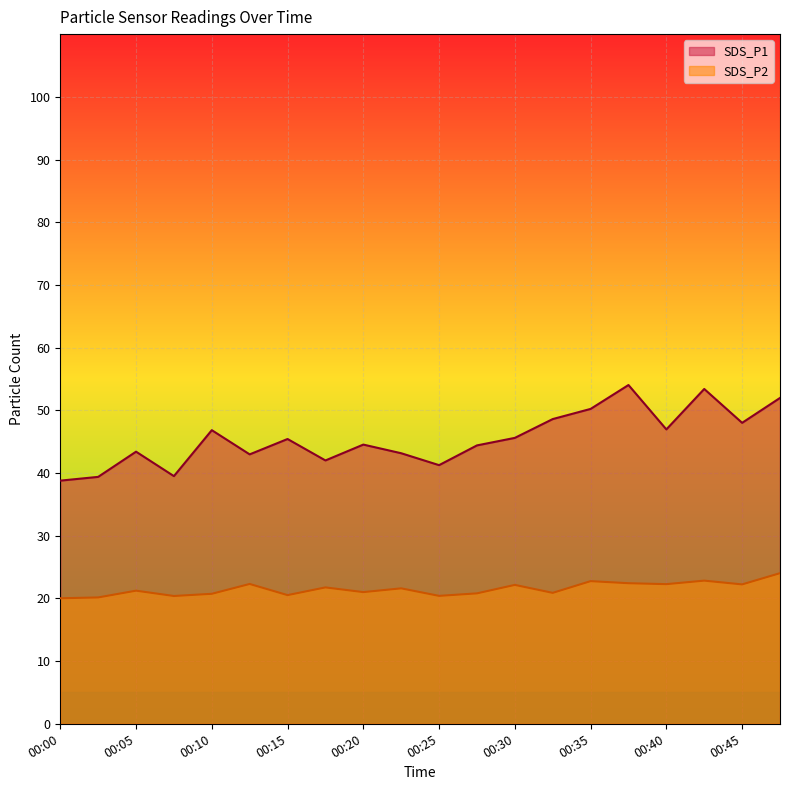

Reading right to left, transcribe all the data shown in this chart.

SDS_P1: 00:47=52.0	00:45=48.0	00:42=53.4	00:40=47.0	00:38=54.0	00:35=50.2	00:33=48.6	00:30=45.6	00:28=44.4	00:25=41.2	00:22=43.1	00:20=44.5	00:17=42.0	00:15=45.4	00:12=43.0	00:10=46.8	00:07=39.5	00:05=43.4	00:03=39.4	00:00=38.8
SDS_P2: 00:47=24.0	00:45=22.2	00:42=22.8	00:40=22.3	00:38=22.4	00:35=22.8	00:33=20.9	00:30=22.1	00:28=20.8	00:25=20.4	00:22=21.6	00:20=21.0	00:17=21.8	00:15=20.5	00:12=22.3	00:10=20.7	00:07=20.4	00:05=21.2	00:03=20.1	00:00=20.0